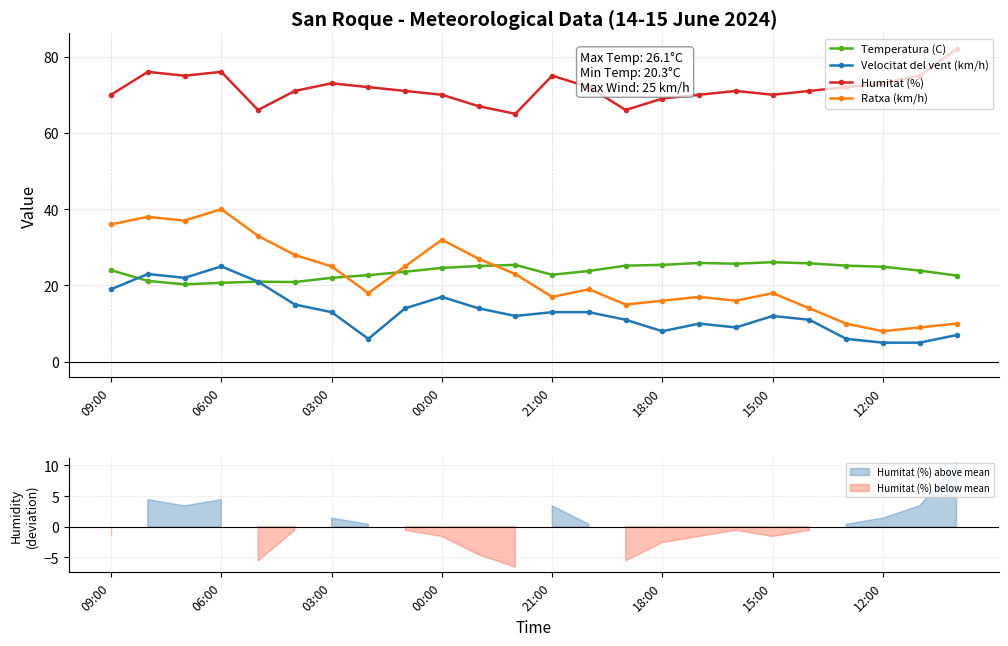

Which series has the largest total across all categories?

Humitat (%)